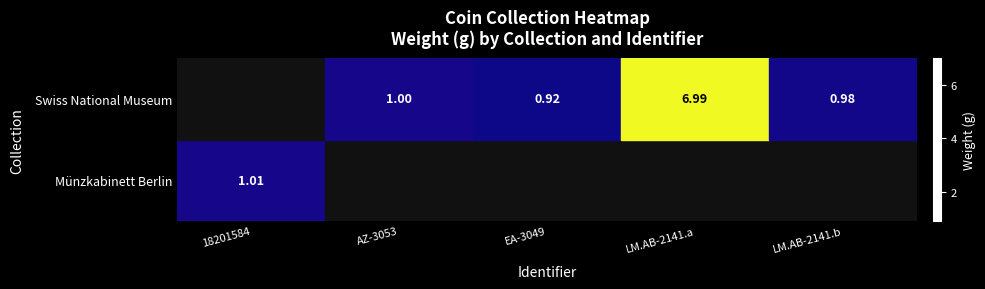

Which category has the highest value across all series?

LM.AB-2141.a